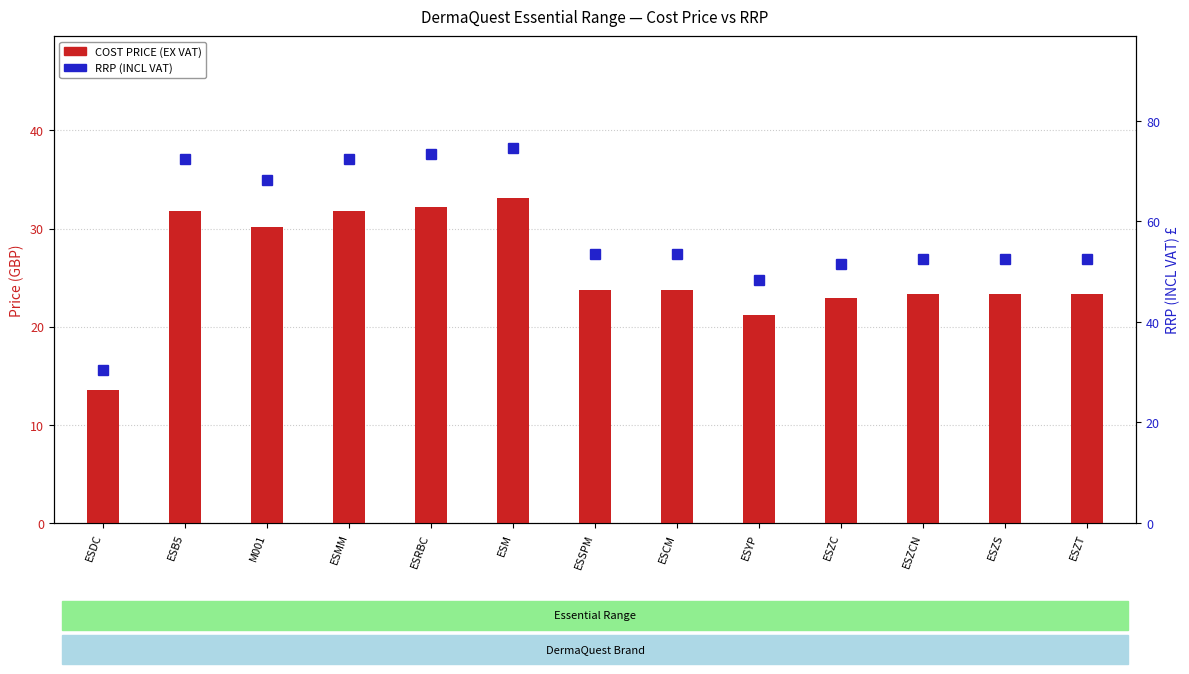

What is the maximum value shown in the chart?

74.5